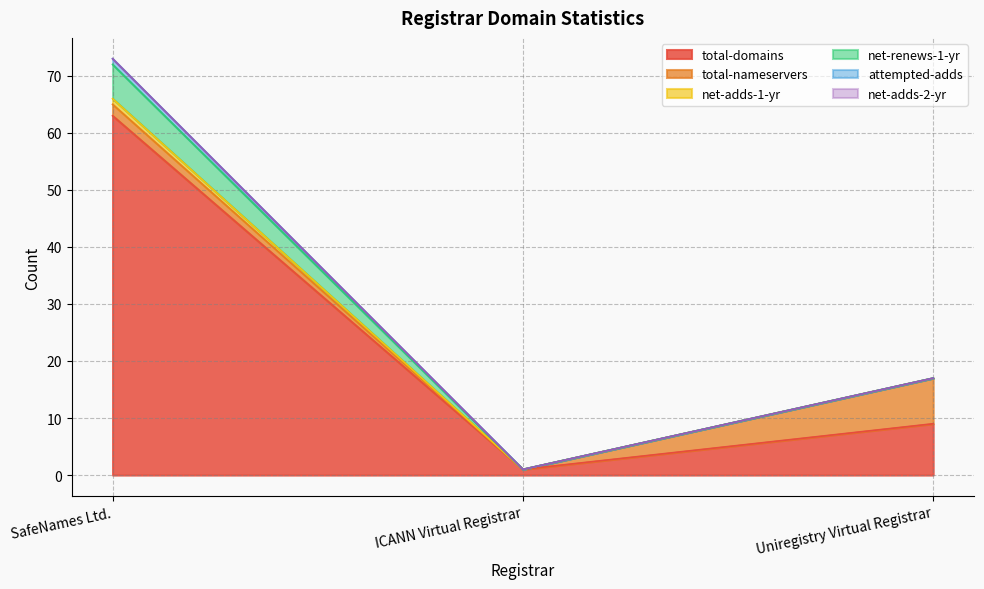

What is the approximate value of net-renews-1-yr at SafeNames Ltd.?

6